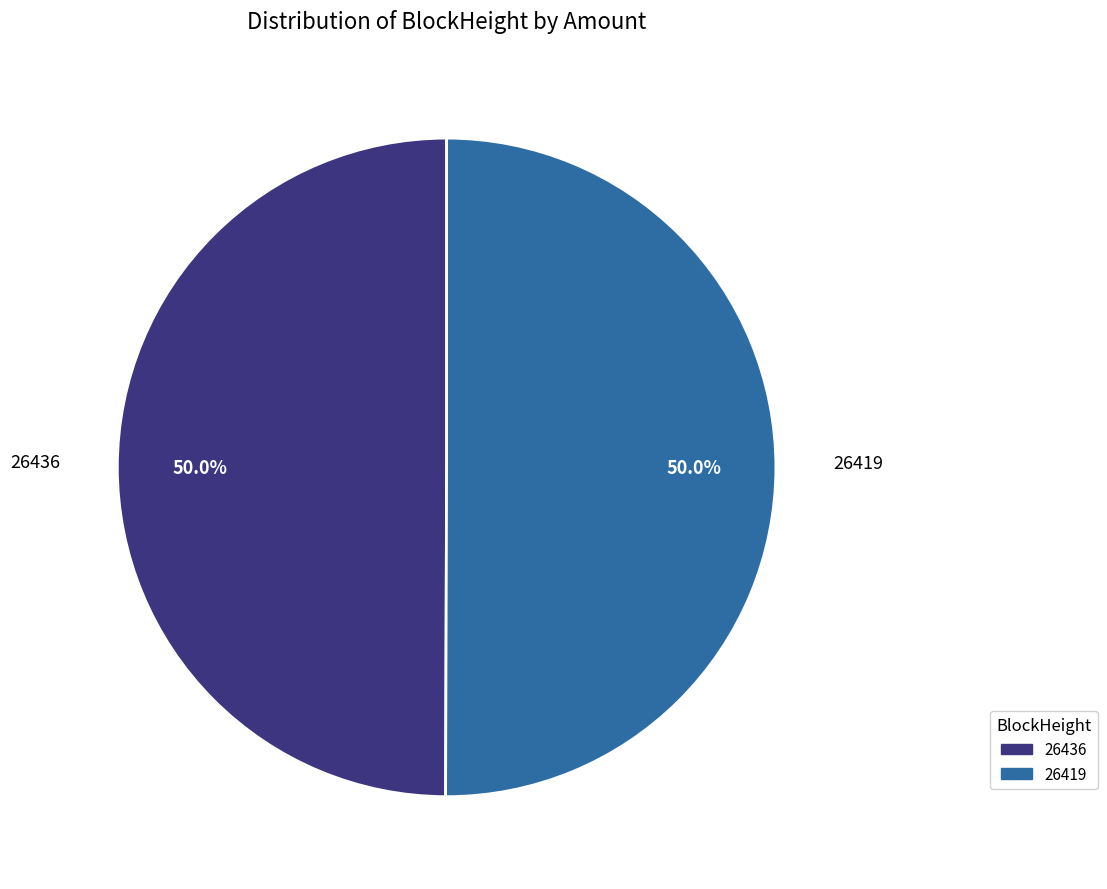

To the nearest percent, what is the average slice percentage?

50%